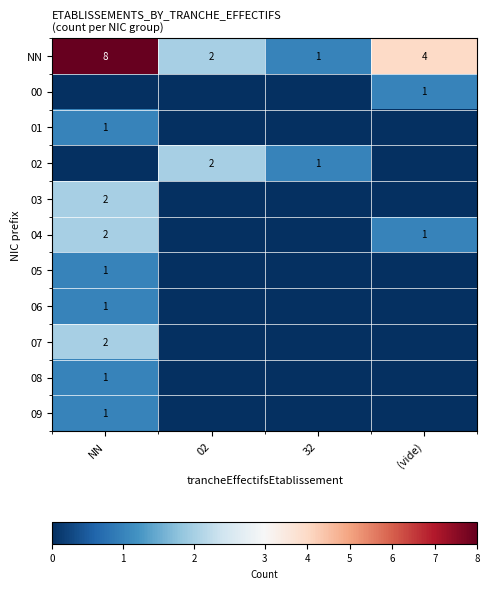

Where is 05 nearest to the value 0?

02